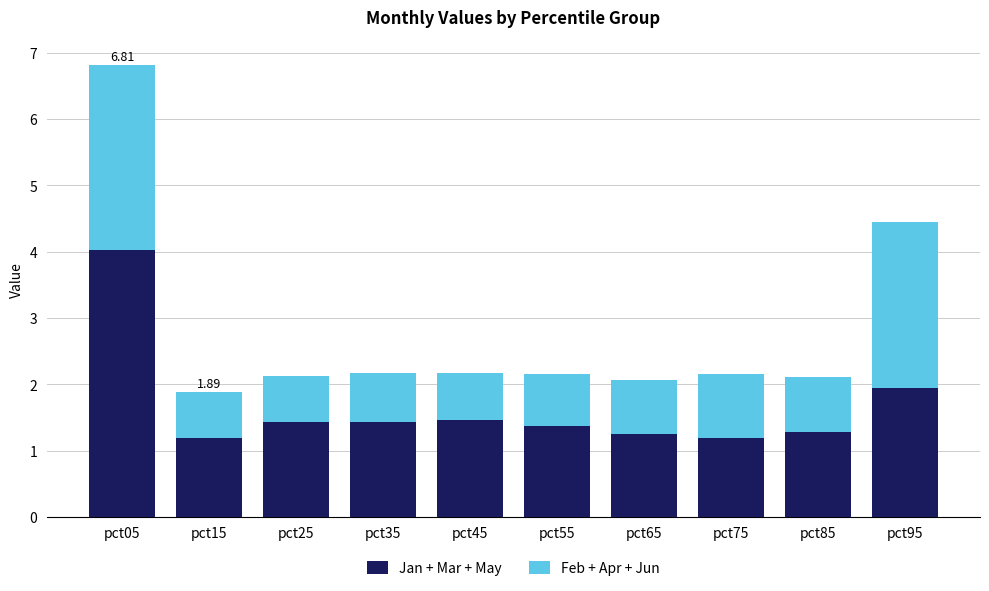

What is the sum of the Jan + Mar + May values at pct45 and pct15?

2.6